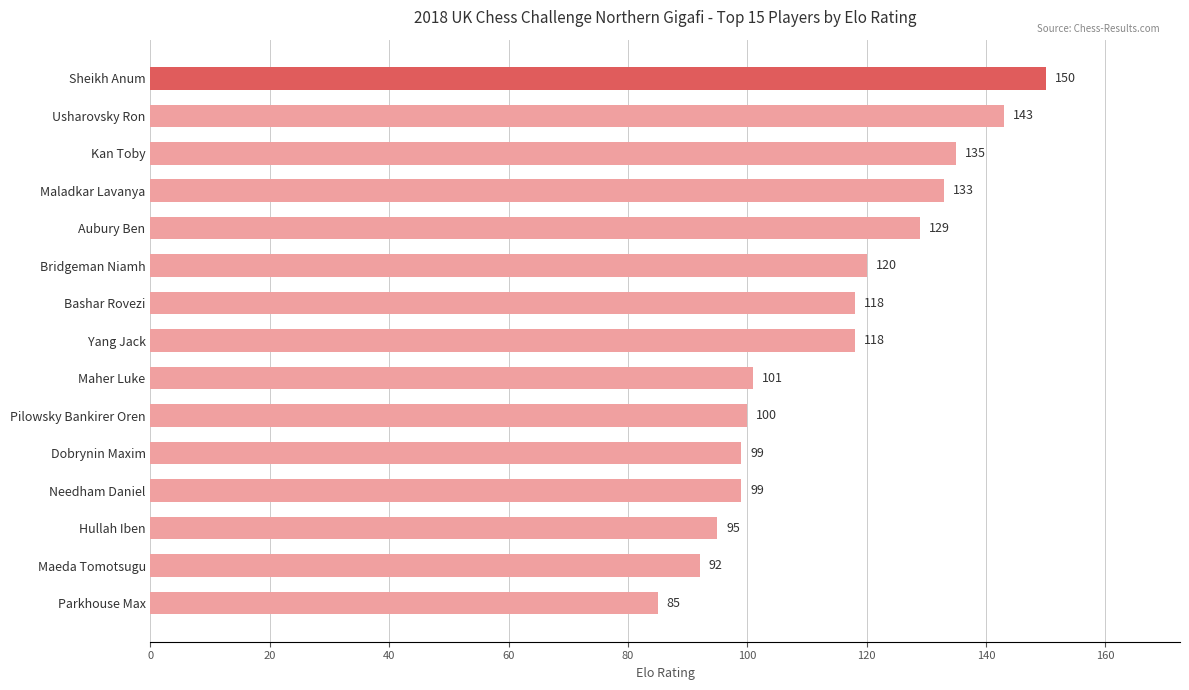

What is the average value?

114